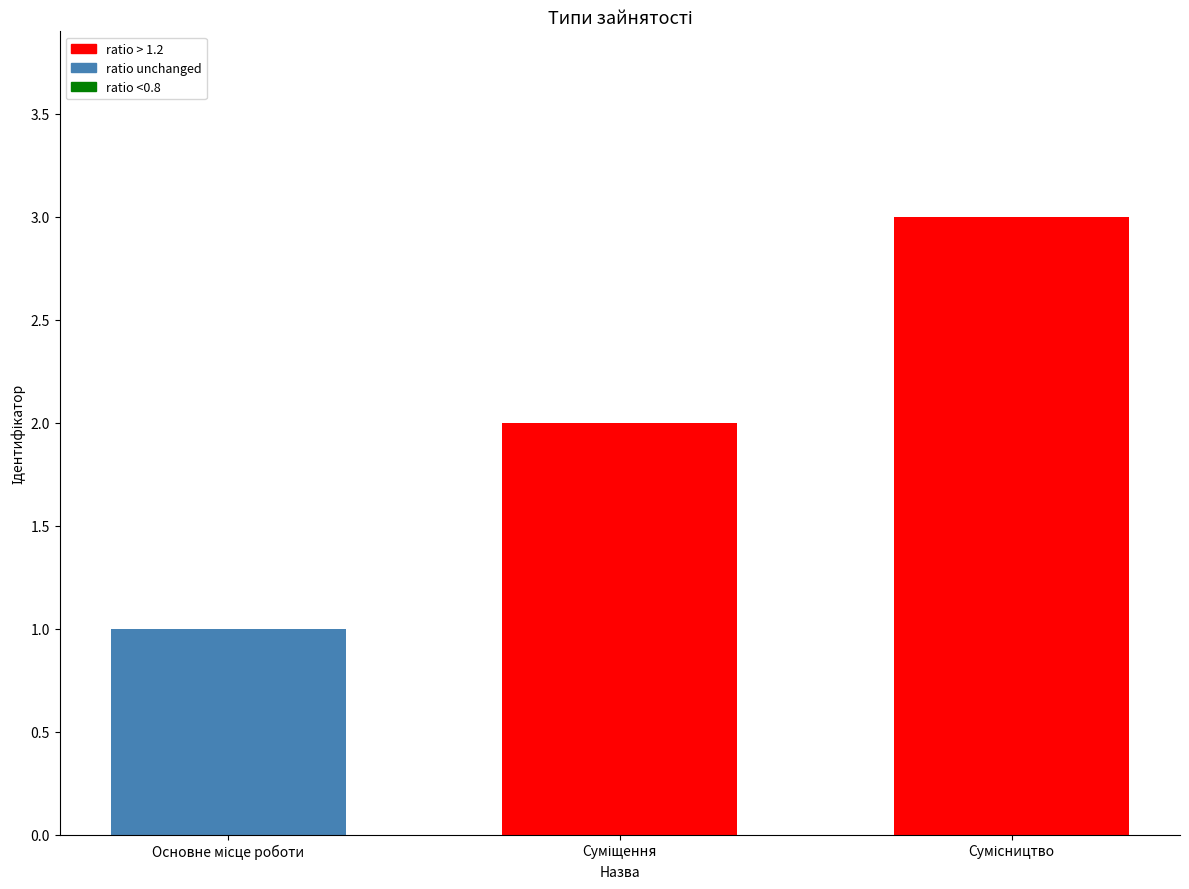

Reading right to left, what are all the values shown in this chart?

3	2	1